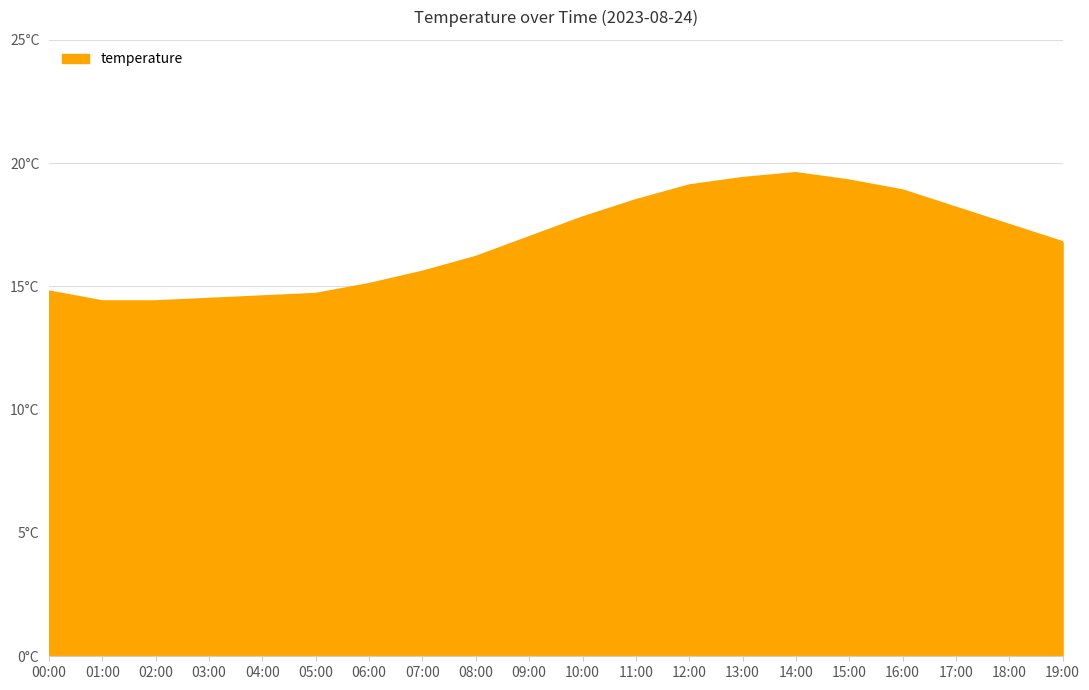

Is it true that the value at 12:00 is 19.1?

True